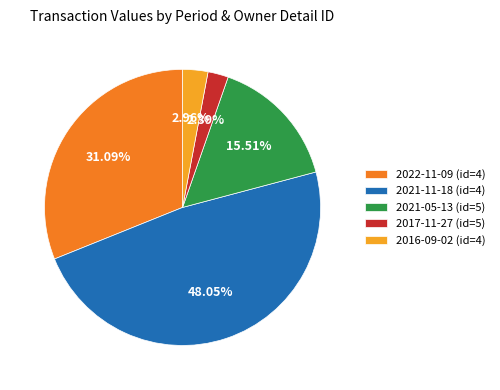

Do 2021-05-13 (id=5) and 2017-11-27 (id=5) together represent more than half of the pie?

No